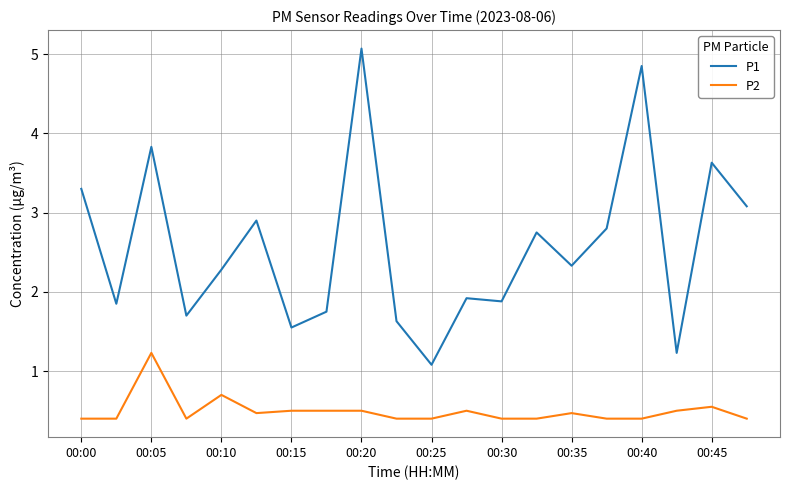

What is the average value of the P1 series?

2.6